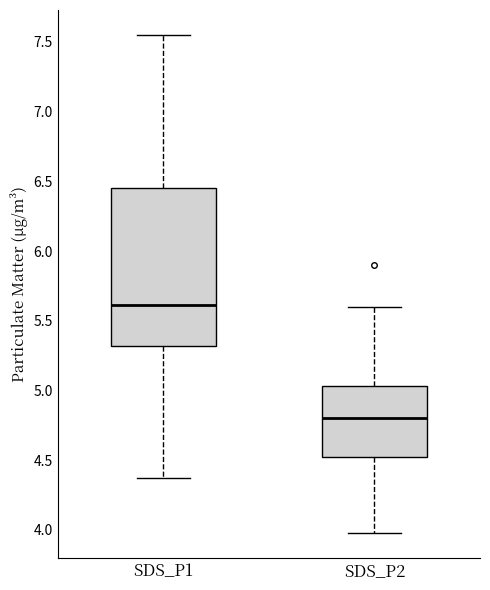

Reading left to right, transcribe this box plot: for each box, give where its median line is, the range the box spans, and where its two whiskers end, as read against the y-axis. The values are not printed on the chart, so give them approximately, as read against the axis.

SDS_P1: median 5.60, box 5.30 to 6.45, whiskers 4.35 to 7.55
SDS_P2: median 4.80, box 4.50 to 5.05, whiskers 4.00 to 5.60